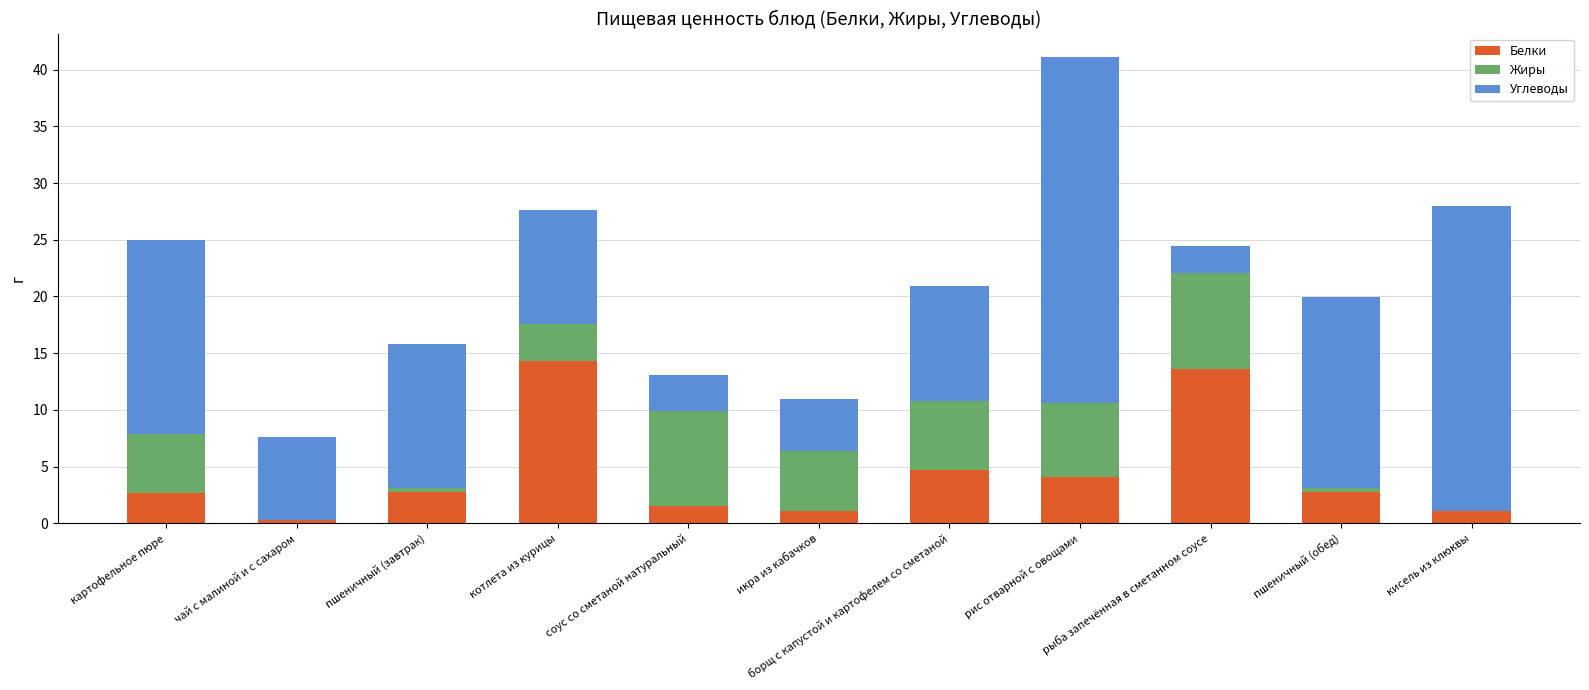

The value of Белки at икра из кабачков is 1.1. True or false?

True